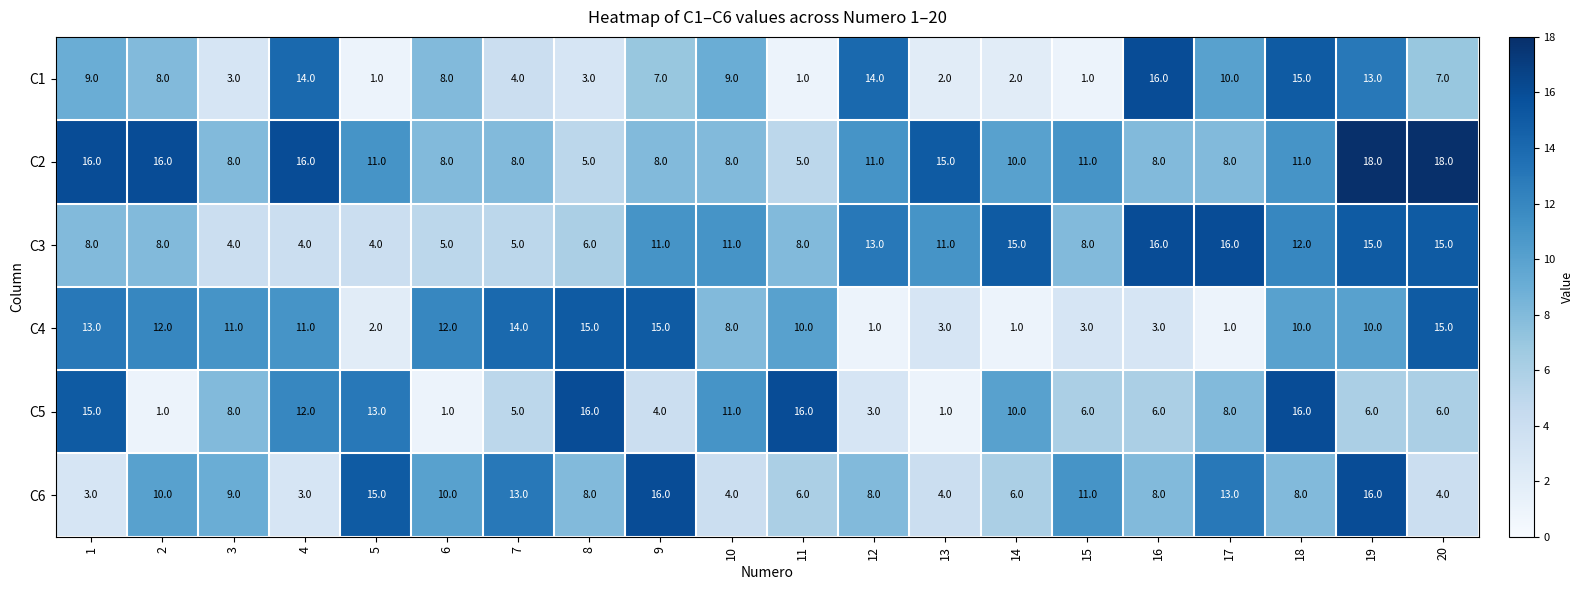

The C5 series shows 17 at 10. True or false?

False